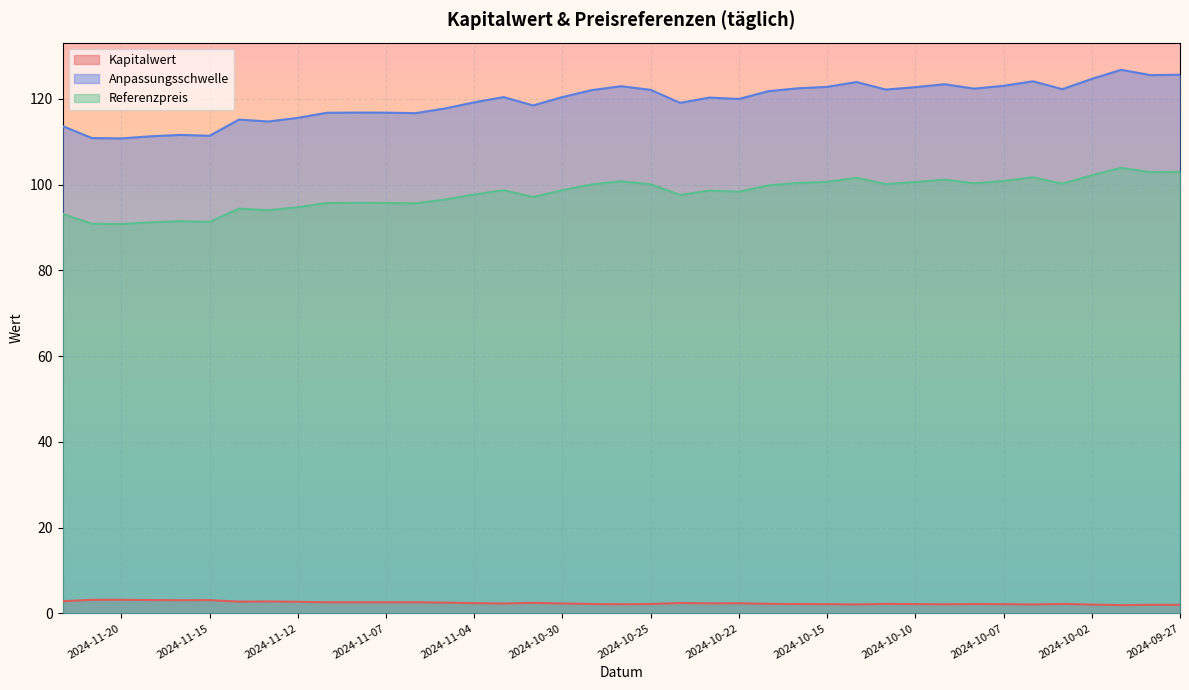

The Anpassungsschwelle series shows 24.7 at 2024-10-07. True or false?

False